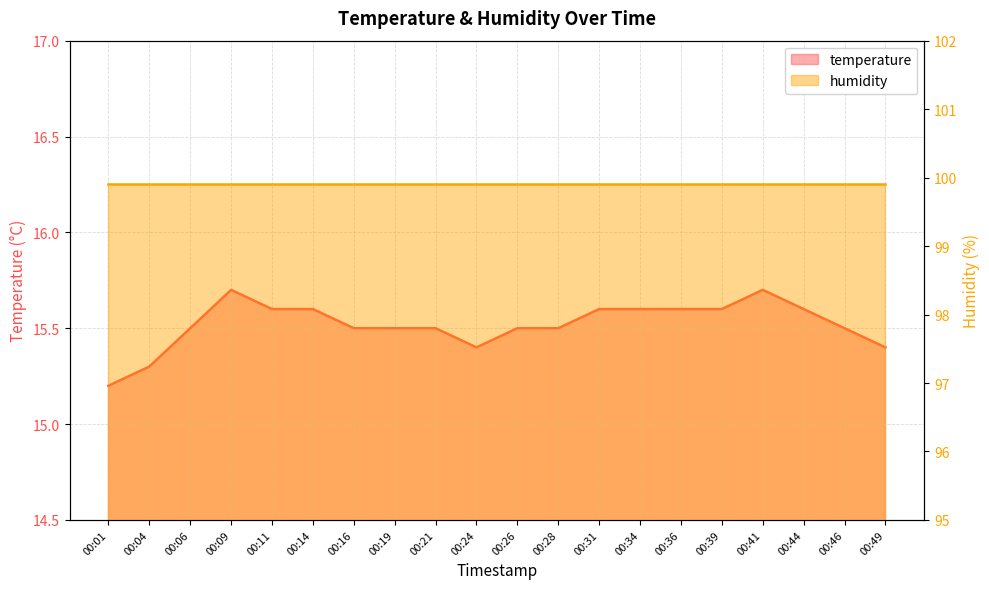

What is the minimum value shown in the chart?

15.2